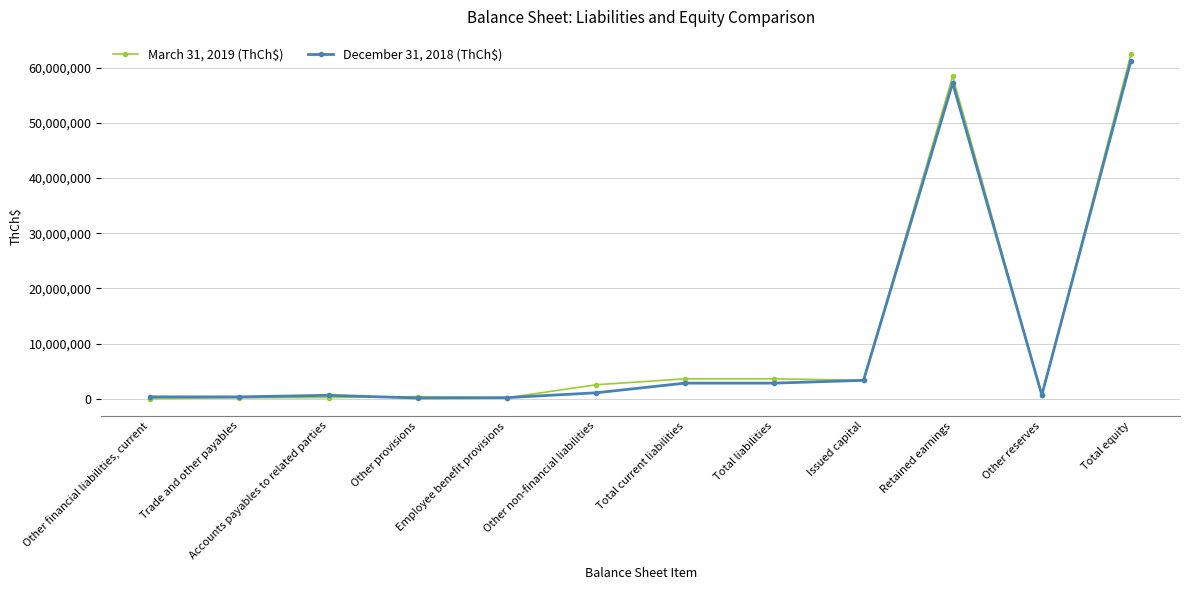

What is the difference between the March 31, 2019 (ThCh$) values at Total equity and Other non-financial liabilities?

59886968